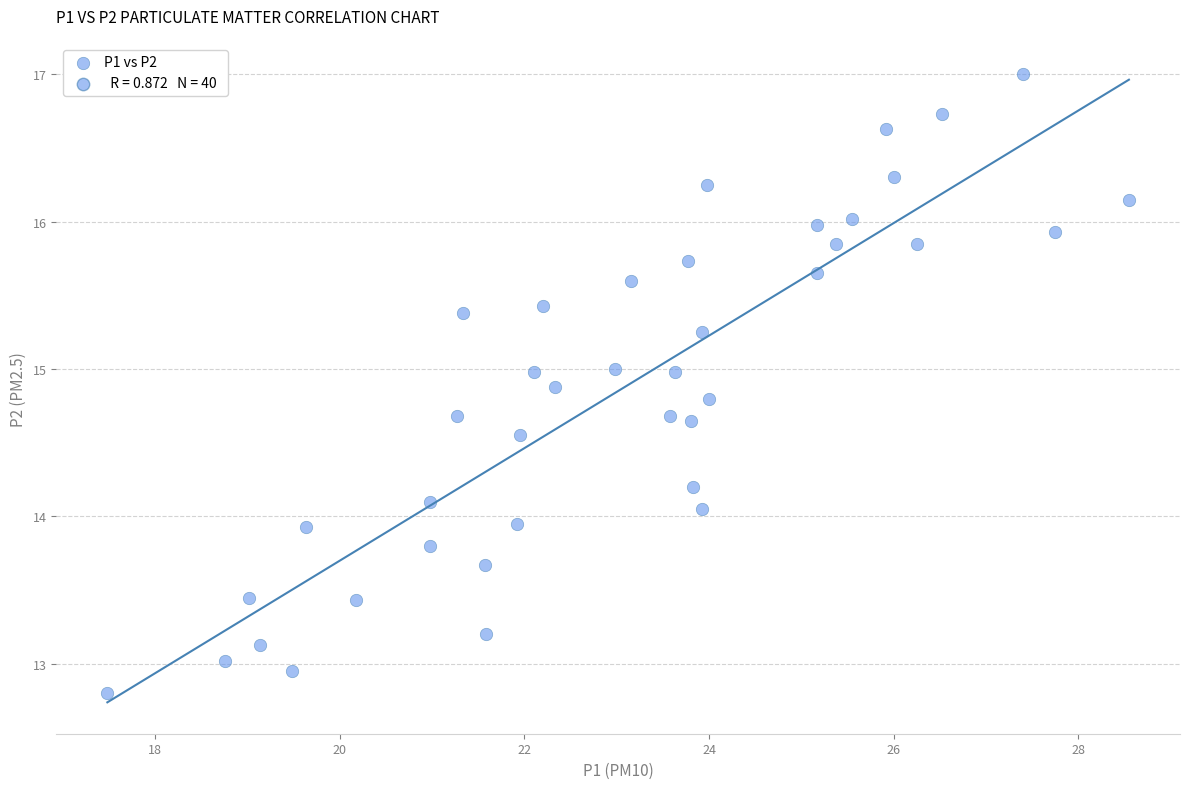

What is the range of Y values (max minus min)?

4.2